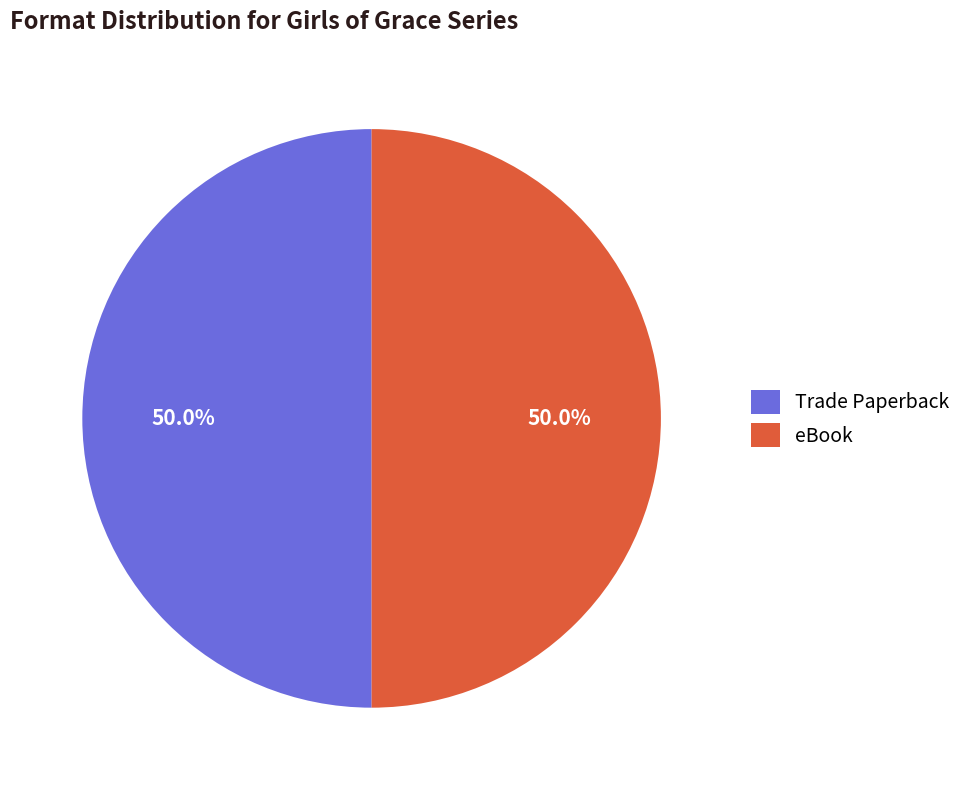

Approximately how many times larger is the value at Trade Paperback compared to eBook?

1.0